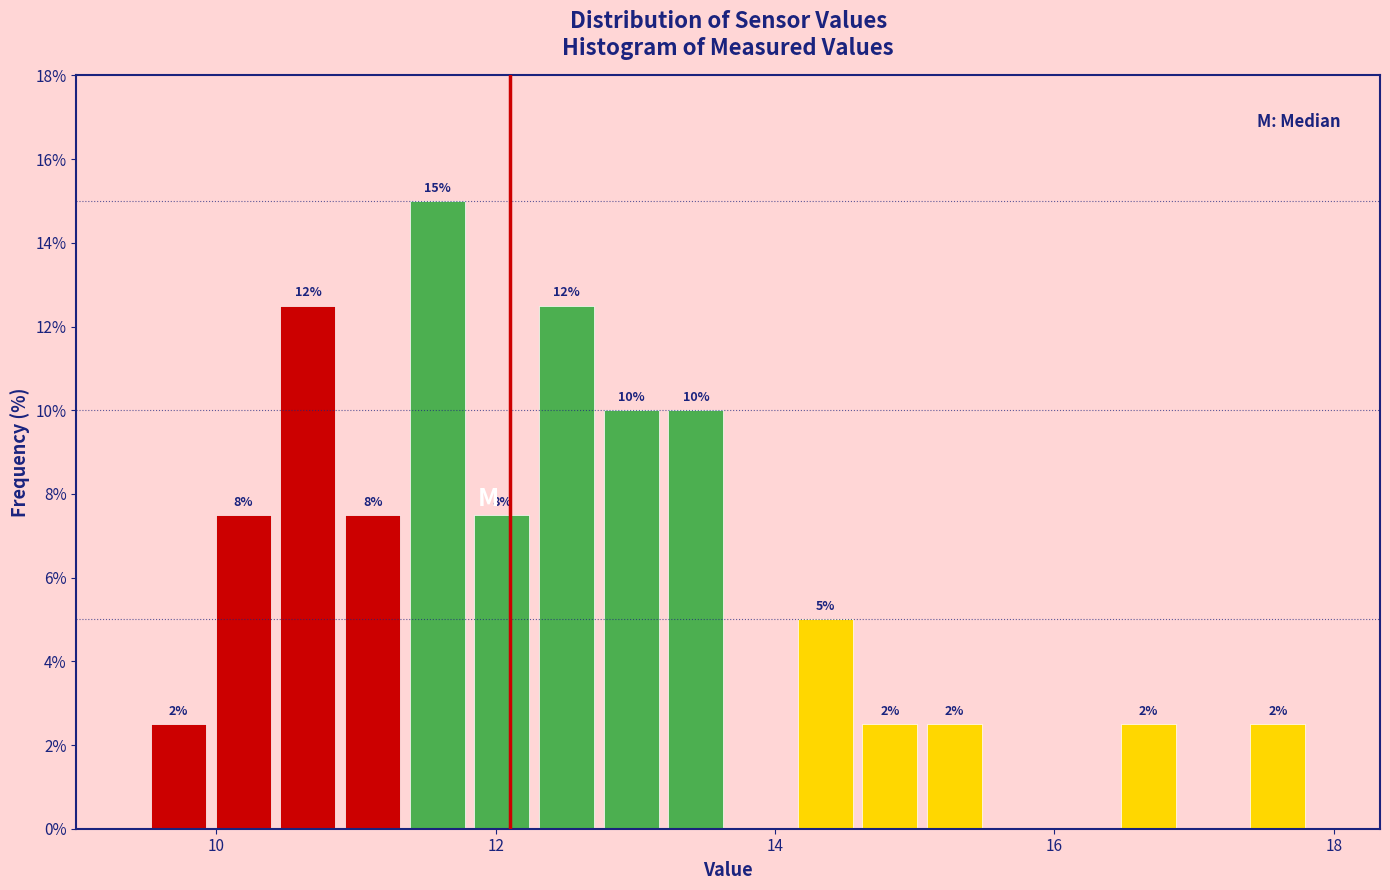

Around what value on the x-axis is the tallest bar? Give the approximate position of its centre, as read against the axis.

11.6